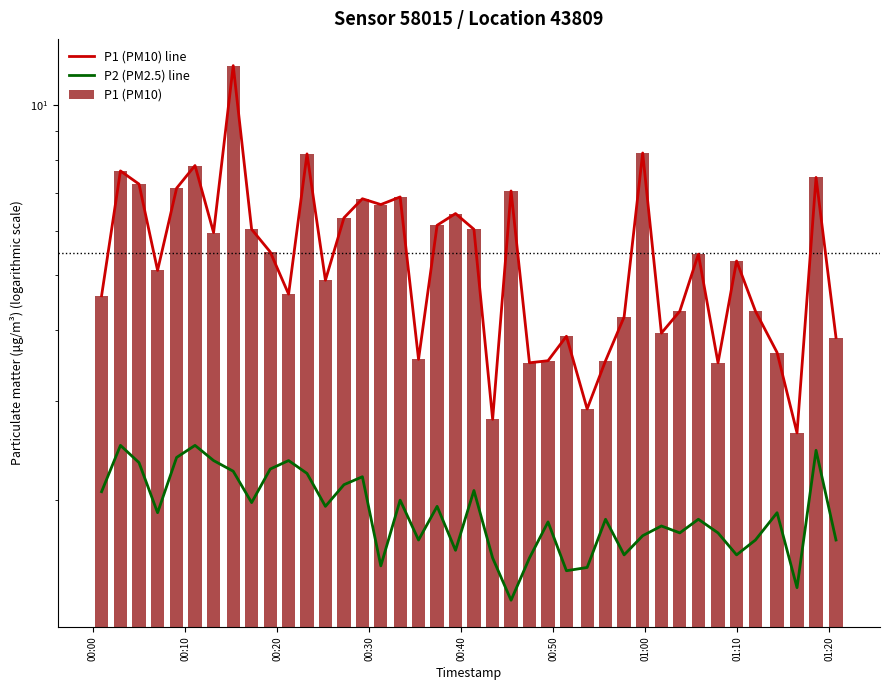

Which series has the largest total across all categories?

P1 (PM10) line